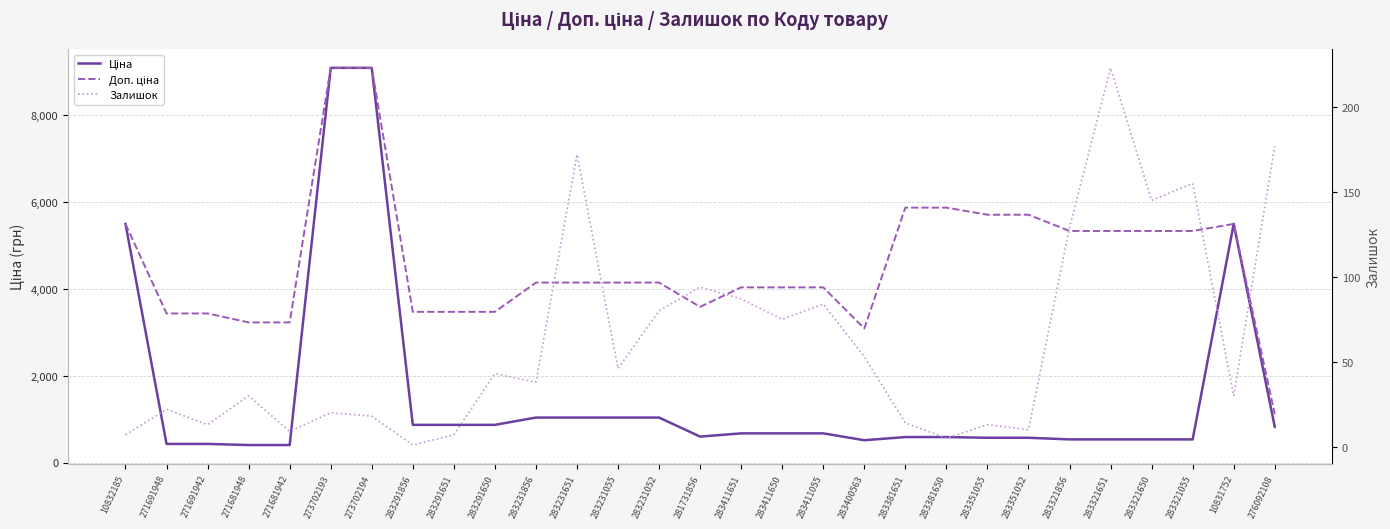

Reading left to right, transcribe all the data shown in this chart.

Ціна: 5497.3	429.3	429.3	403.6	403.6	9092.0	9092.0	868.0	868.0	868.0	1036.5	1036.5	1036.5	1036.5	597.8	672.7	672.7	672.7	514.7	587.3	587.3	570.9	570.9	533.5	533.5	533.5	533.5	5497.3	822.0
Доп. ціна: 5497.3	3434.6	3434.6	3228.8	3228.8	9092.0	9092.0	3472.1	3472.1	3472.1	4145.9	4145.9	4145.9	4145.9	3586.7	4036.0	4036.0	4036.0	3088.4	5872.6	5872.6	5708.9	5708.9	5334.5	5334.5	5334.5	5334.5	5497.3	1114.0
Залишок: 7.0	22.0	13.0	30.0	9.0	20.0	18.0	1.0	7.0	43.0	38.0	172.0	46.0	80.0	94.0	87.0	75.0	84.0	53.0	14.0	5.0	13.0	10.0	129.0	223.0	145.0	155.0	30.0	177.0